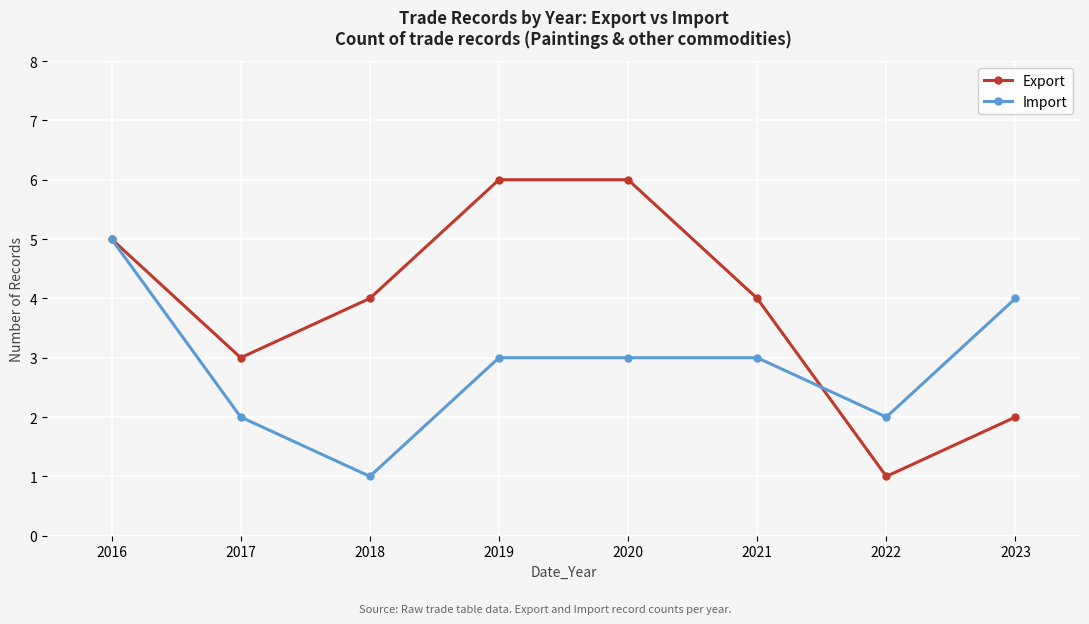

True or false: Import has more than 2 interior local peaks.

False